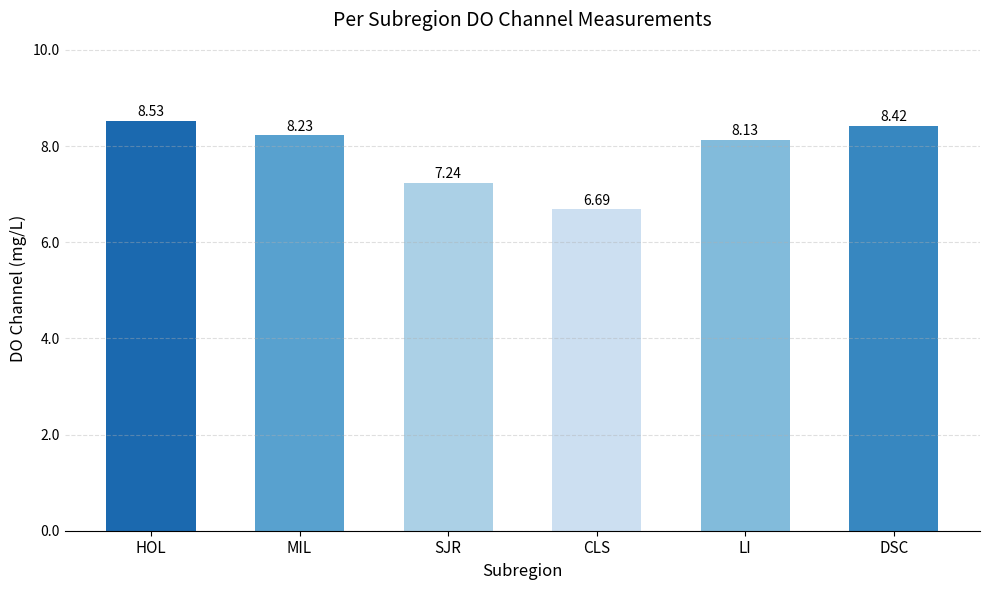

What is the label of the 1st bar from the right?

DSC